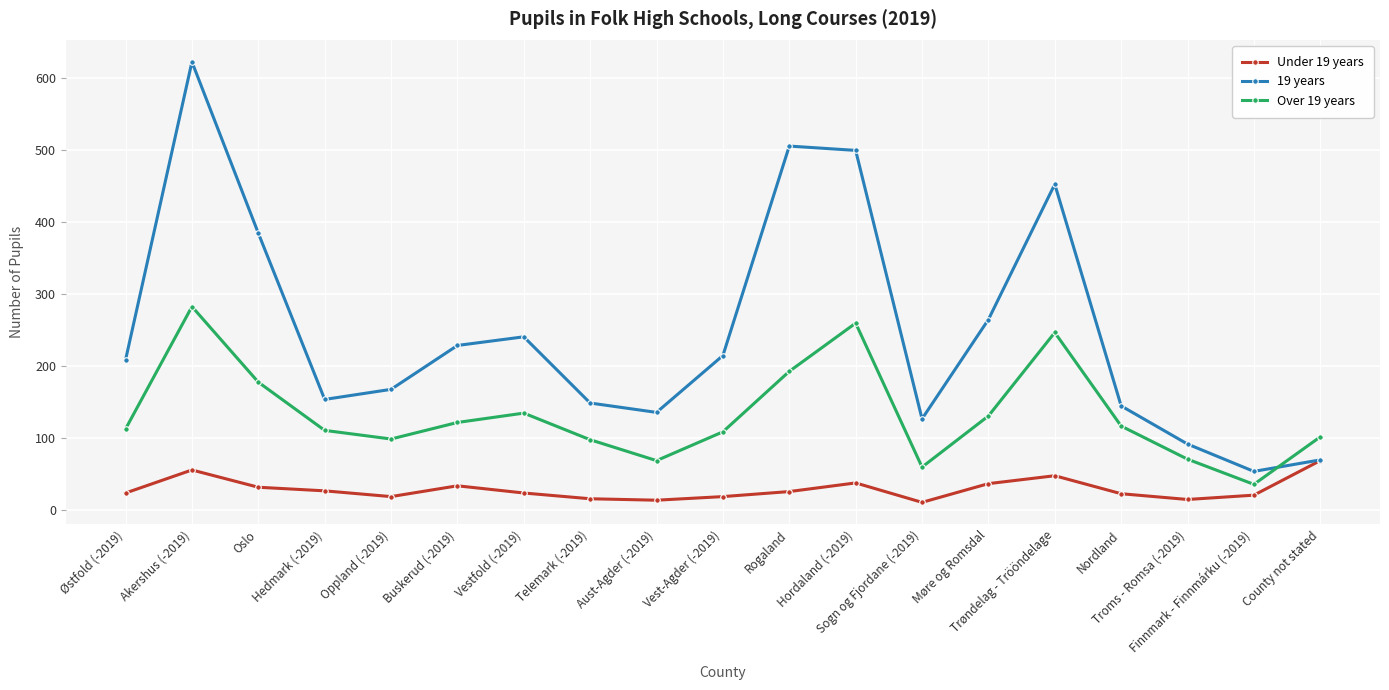

What is the average value of the Over 19 years series?

132